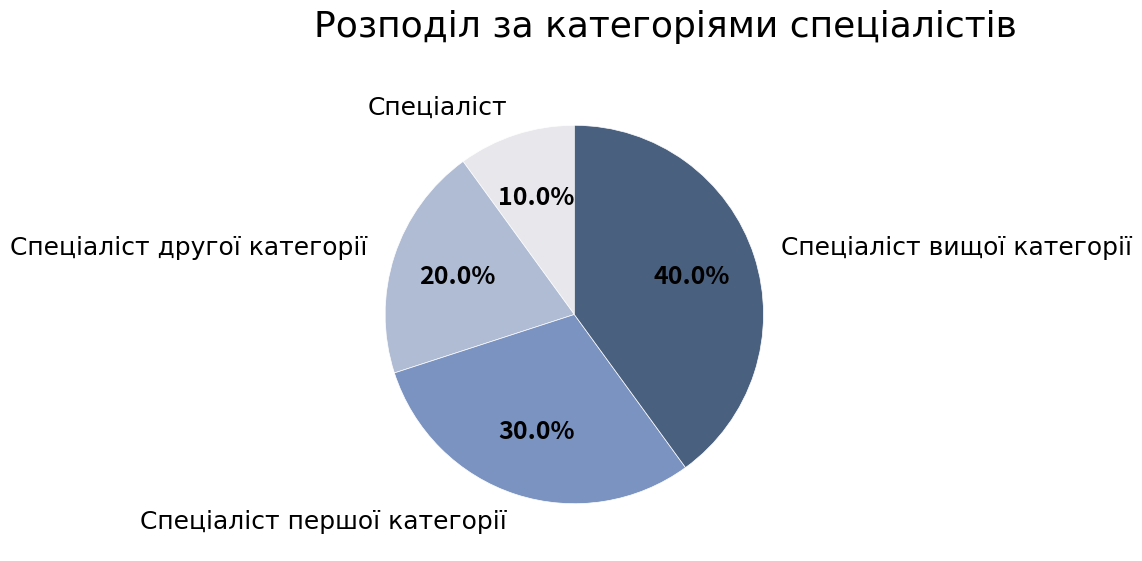

True or false: Спеціаліст другої категорії accounts for 20% of the total.

True